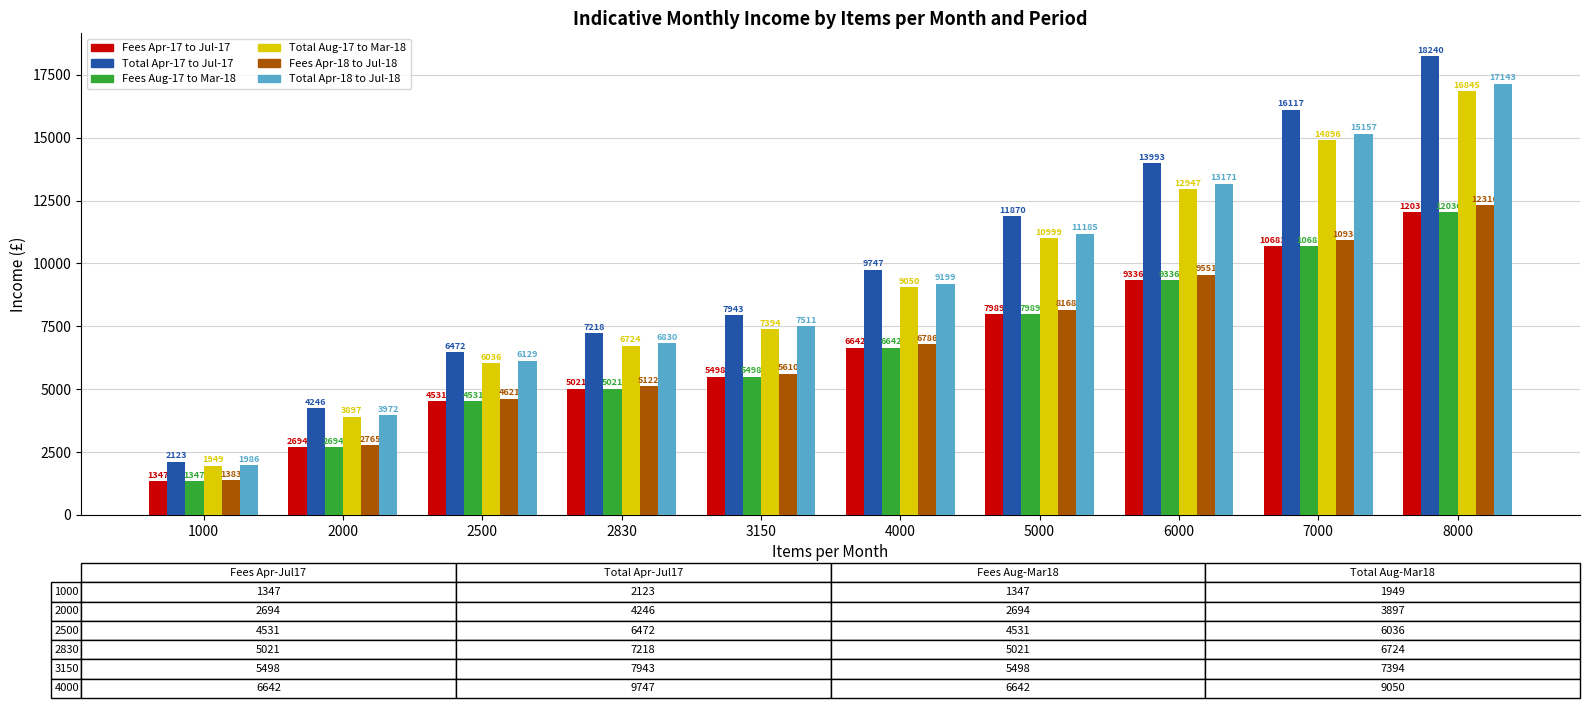

At which category is the sum across all series the highest?

8000